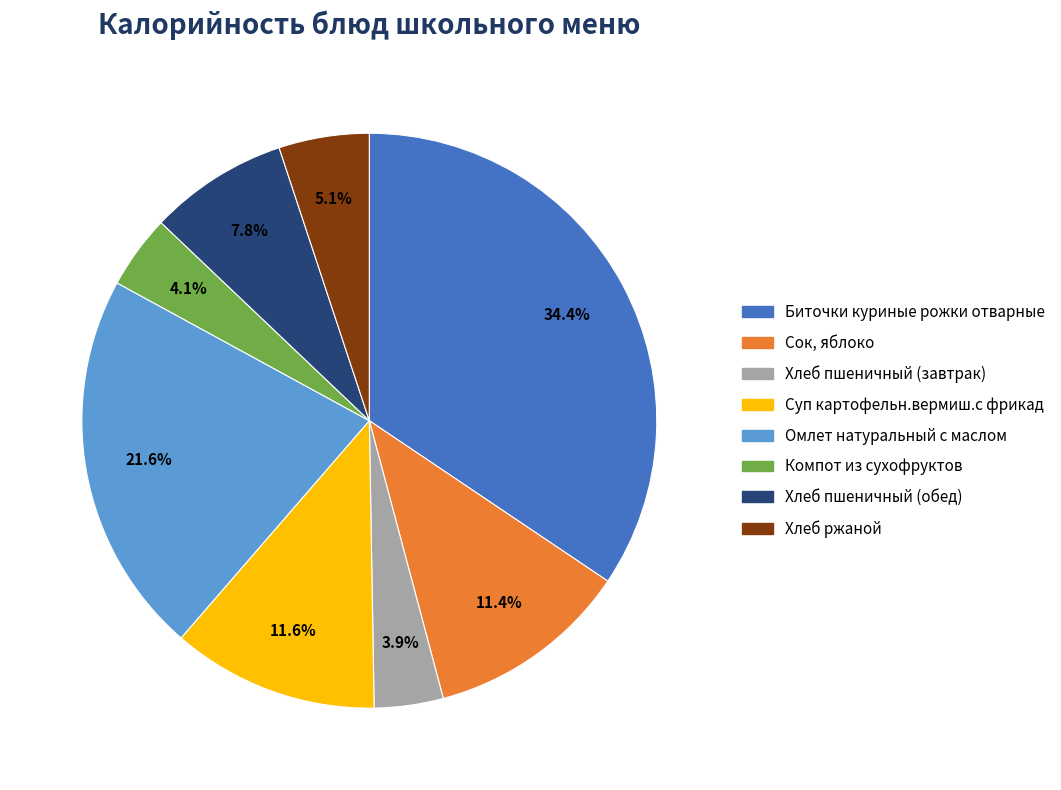

How many segments does this pie chart have?

8